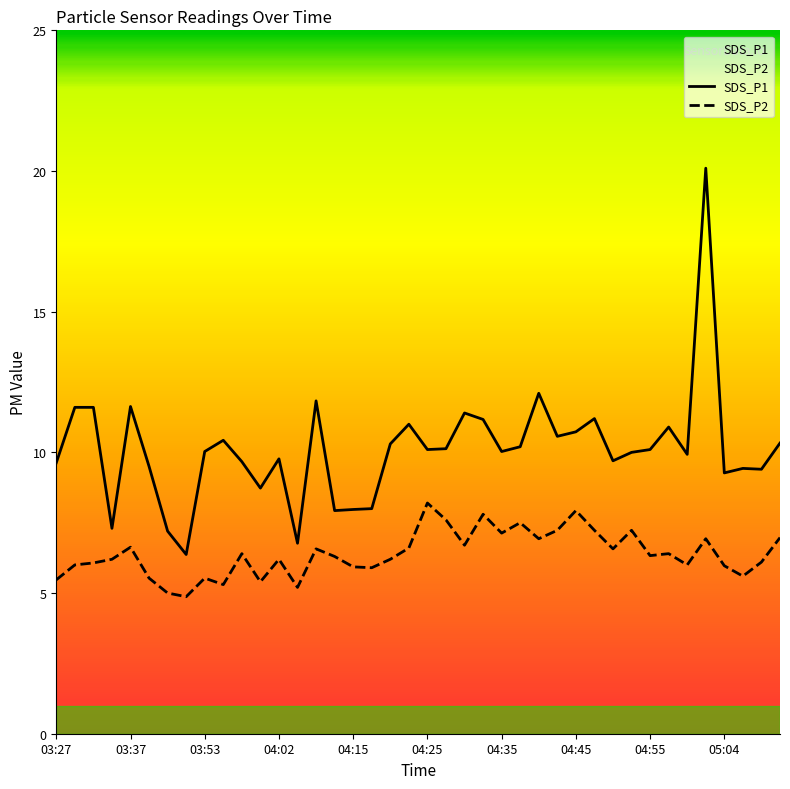

True or false: SDS_P1 has more than 2 points higher than both neighbors.

True